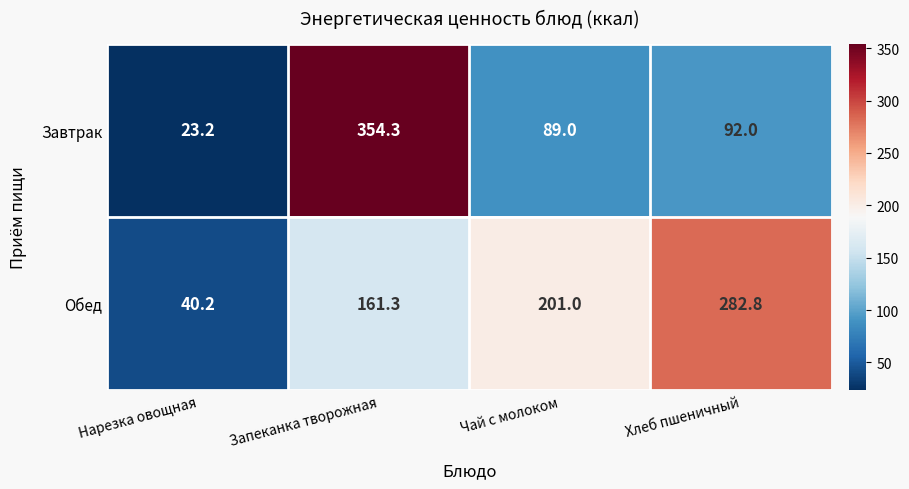

The value of Обед at Чай с молоком is 201.0. True or false?

True